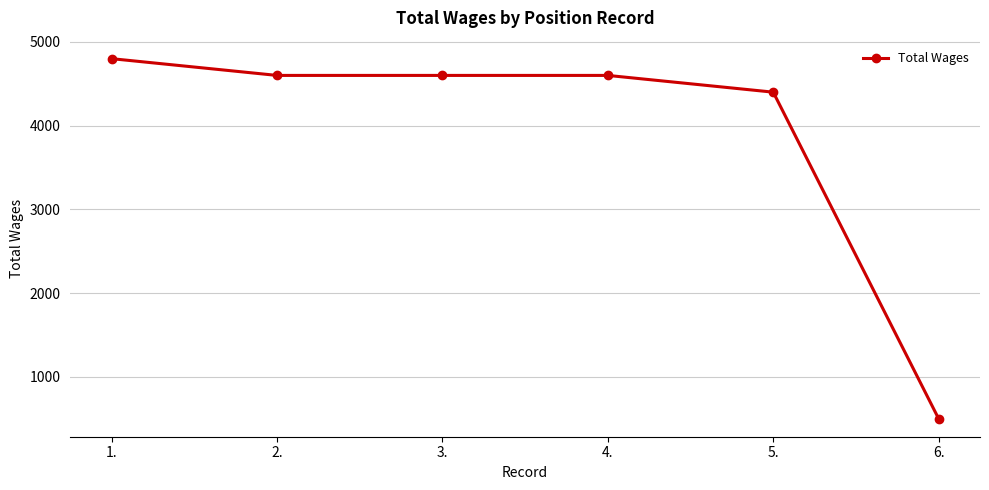

Which label corresponds to the smallest value in the chart?

6.